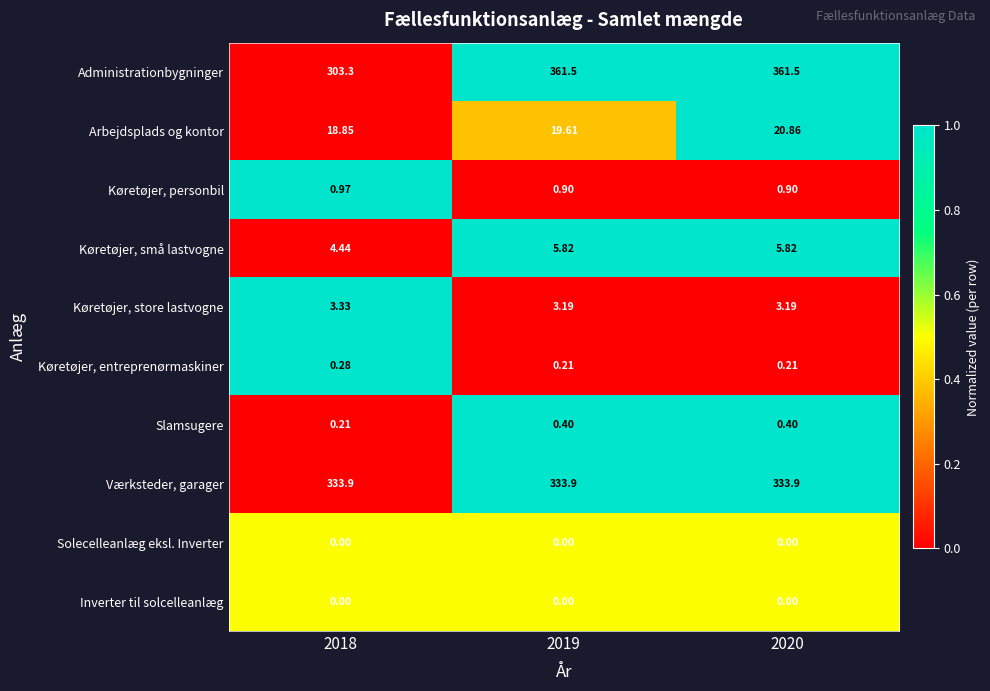

Which series has the largest total across all categories?

Administrationbygninger